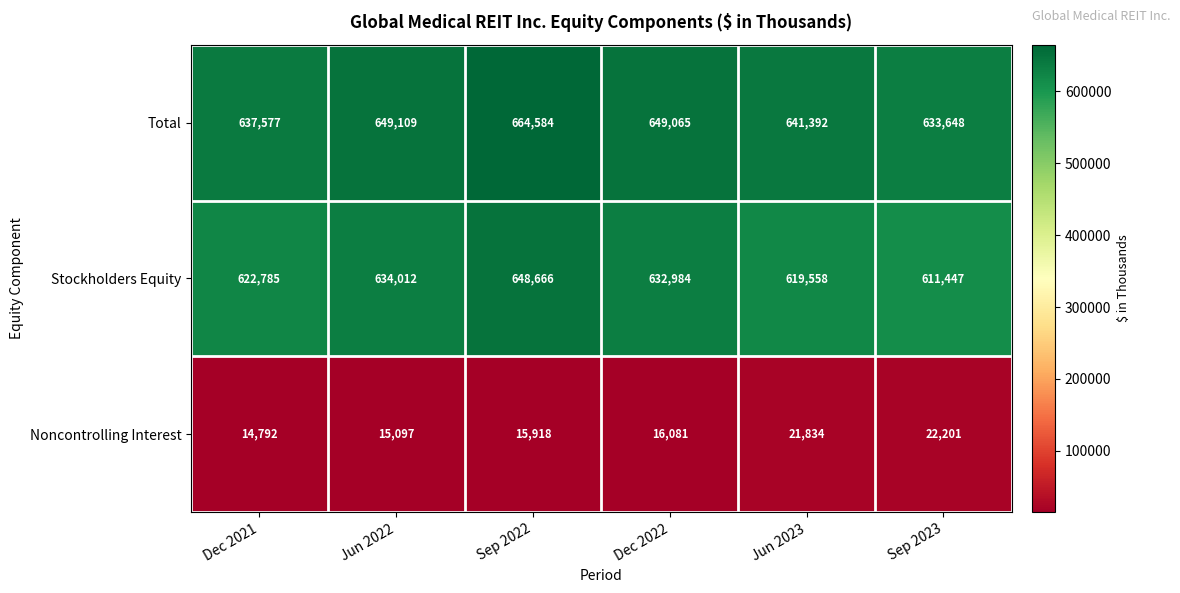

The value of Total at Jun 2023 is 888732. True or false?

False